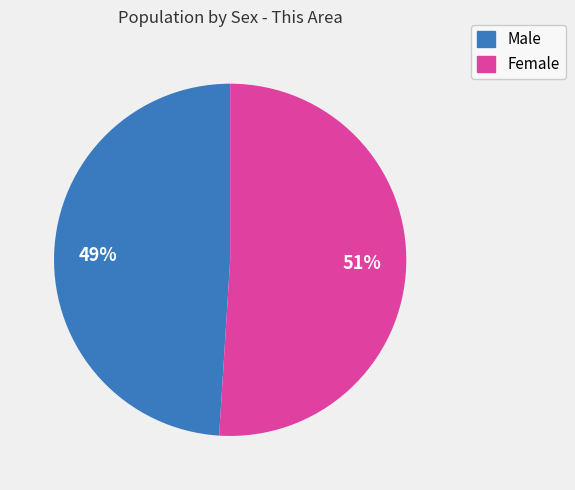

Which slice is the largest?

Female